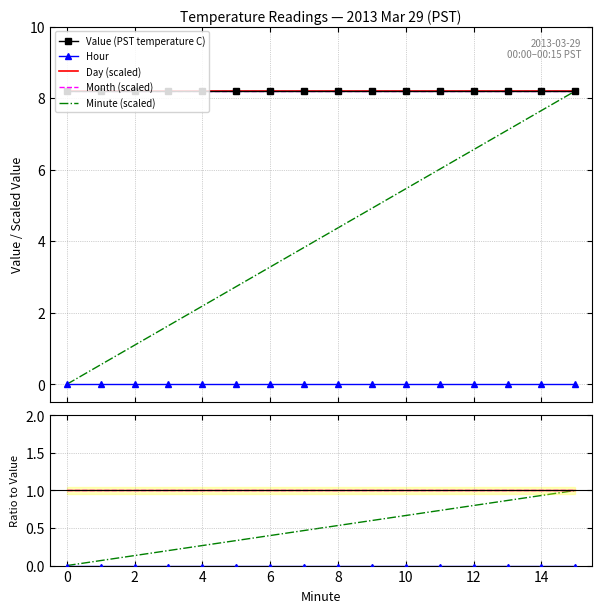

How many positive values does the Minute (scaled) series have?

15